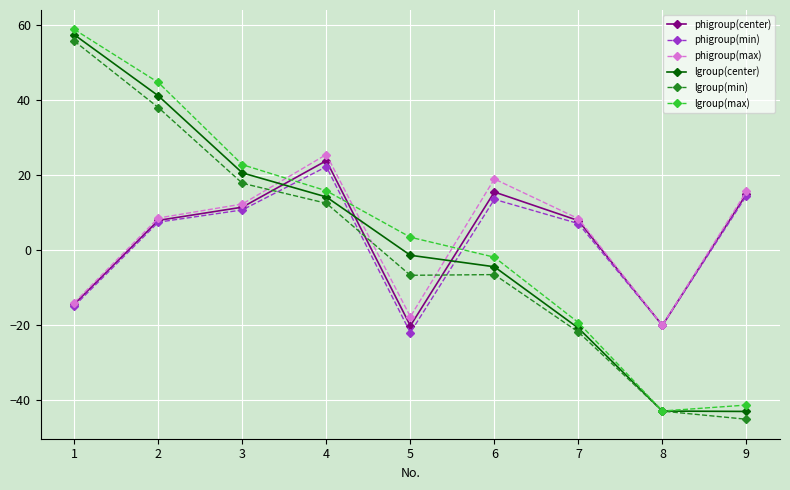

What is the value of the phigroup(min) point at the 6th from the left?

13.5